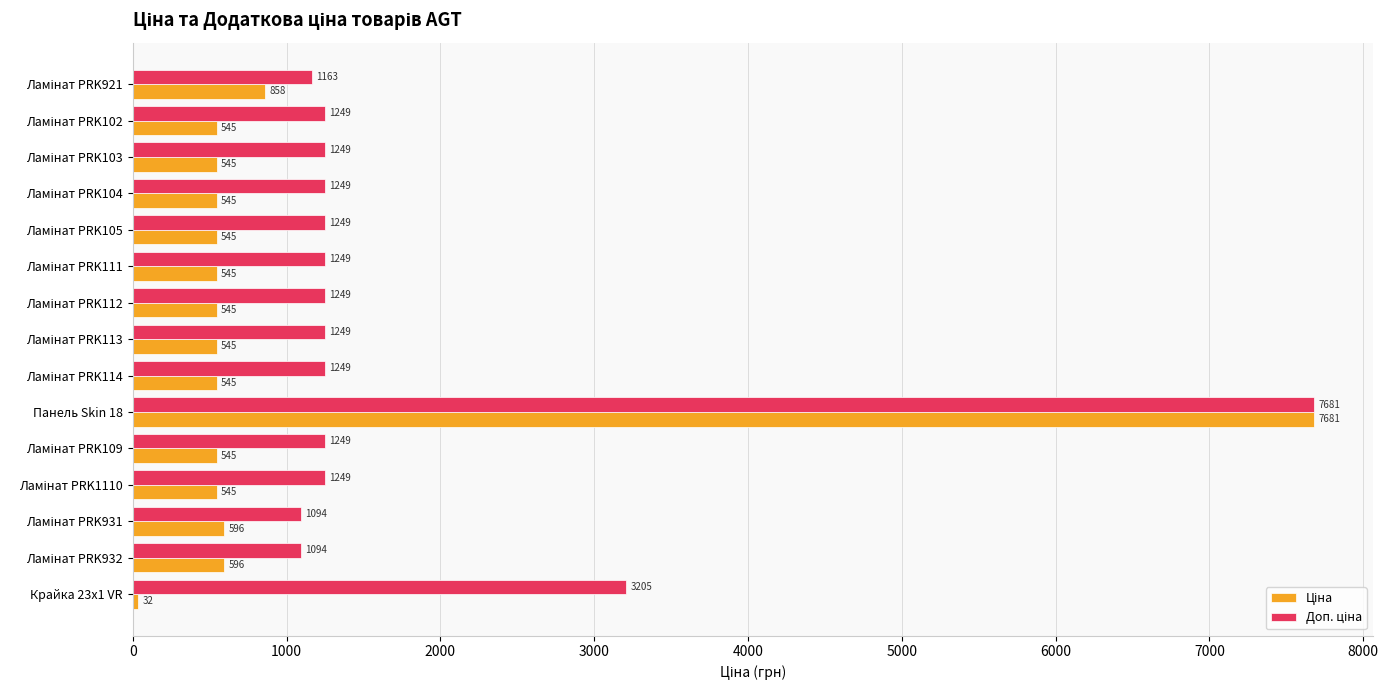

At which category does the chart reach its peak across all series?

Панель Skin 18